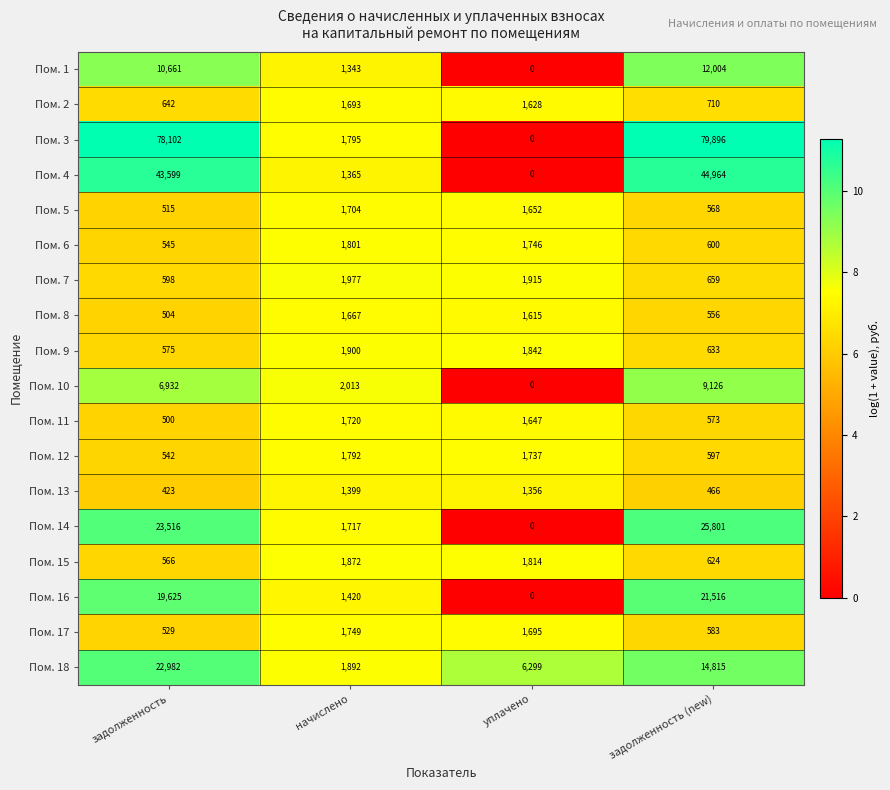

How many categories are shown in the chart?

4